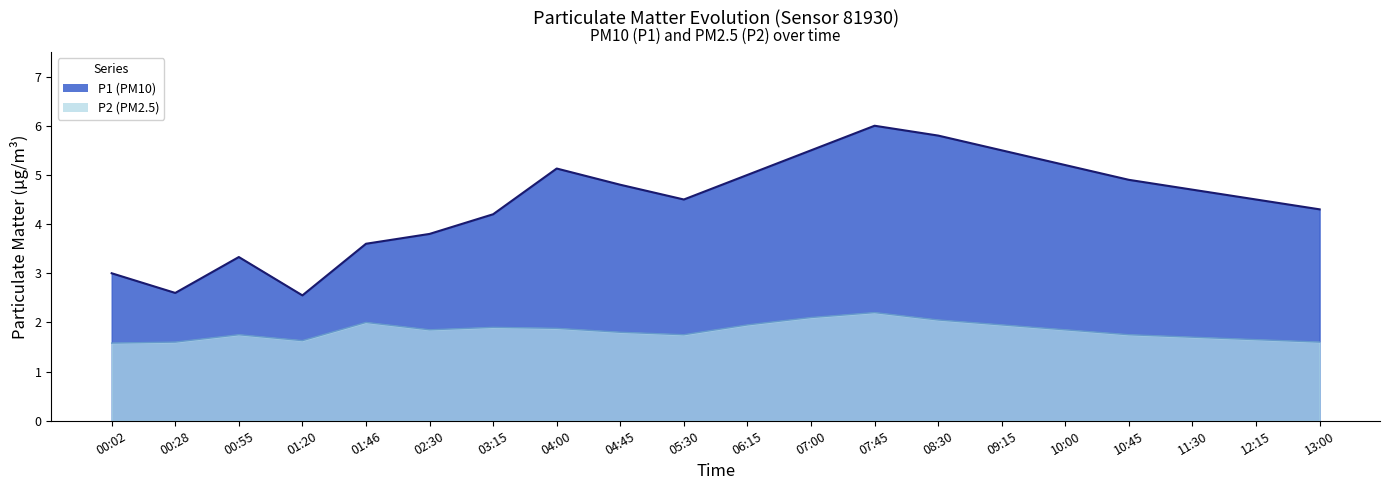

What is the value of the P1 point at the 14th from the left?

5.8